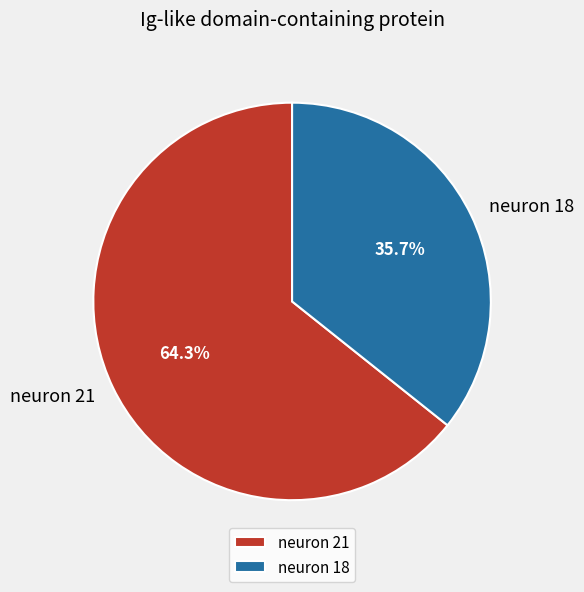

What is the largest slice in the pie chart?

neuron 21